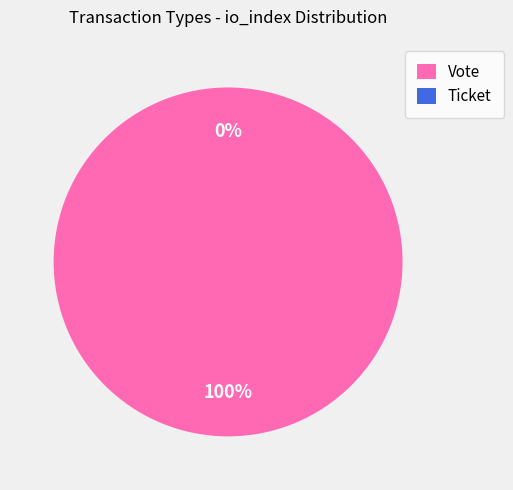

To the nearest percent, what is the average slice percentage?

50%